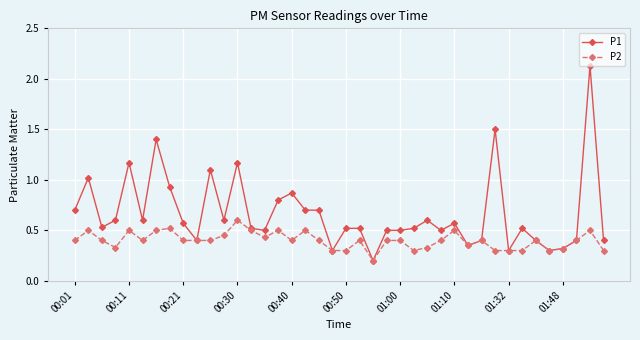

Count the P2 values in the range 0 to 1.

40